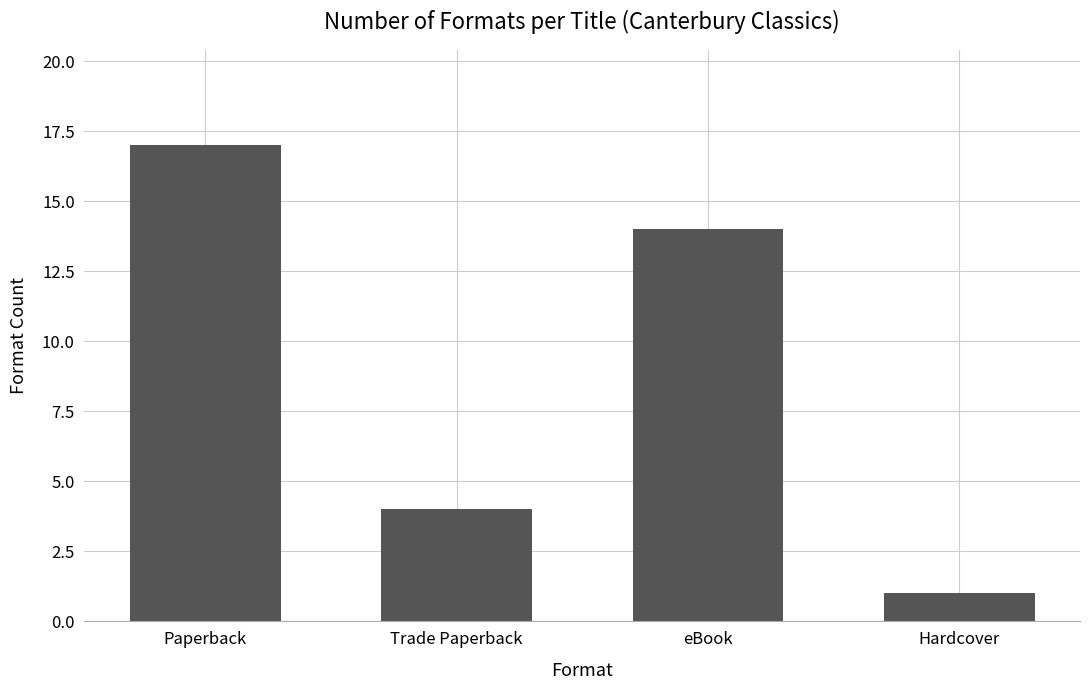

What is the value of the 2nd bar from the left?

4